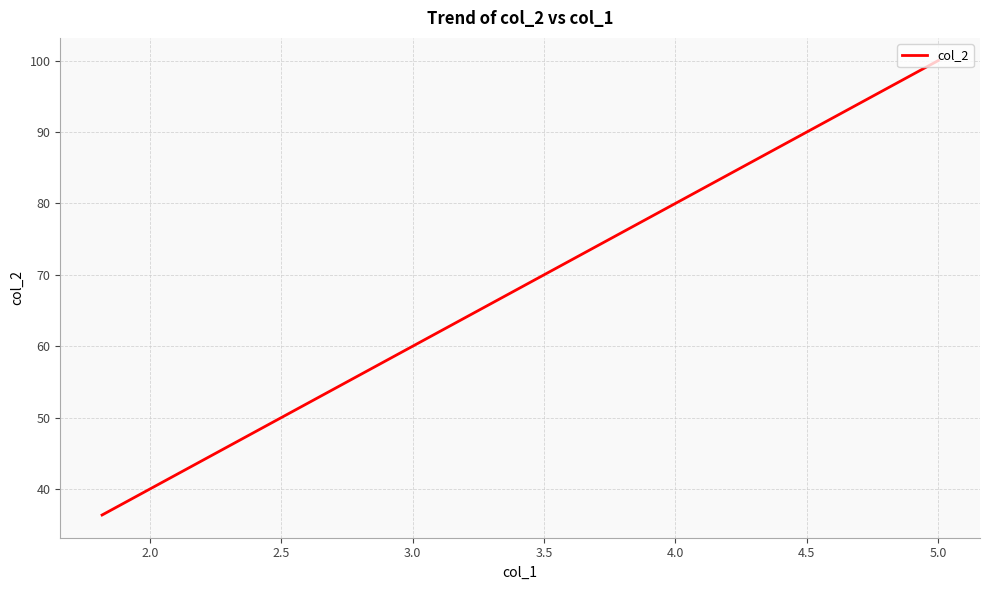

What is the minimum value shown in the chart?

36.4